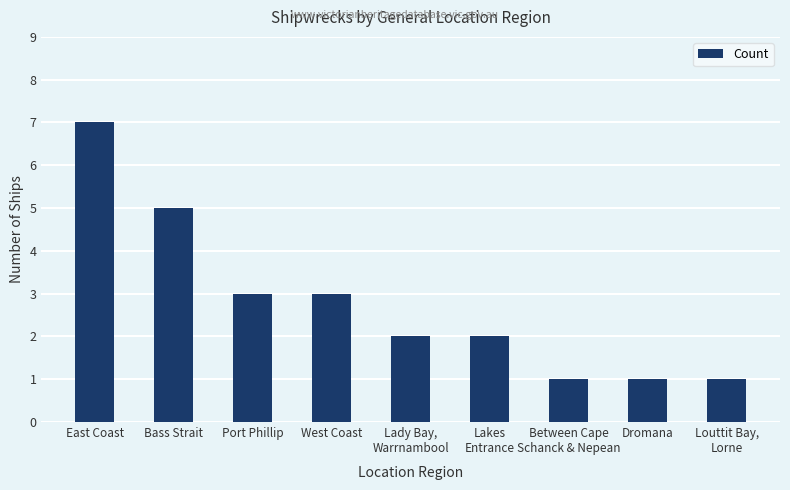

Is it true that the value at Lady Bay,
Warrnambool is 2?

True